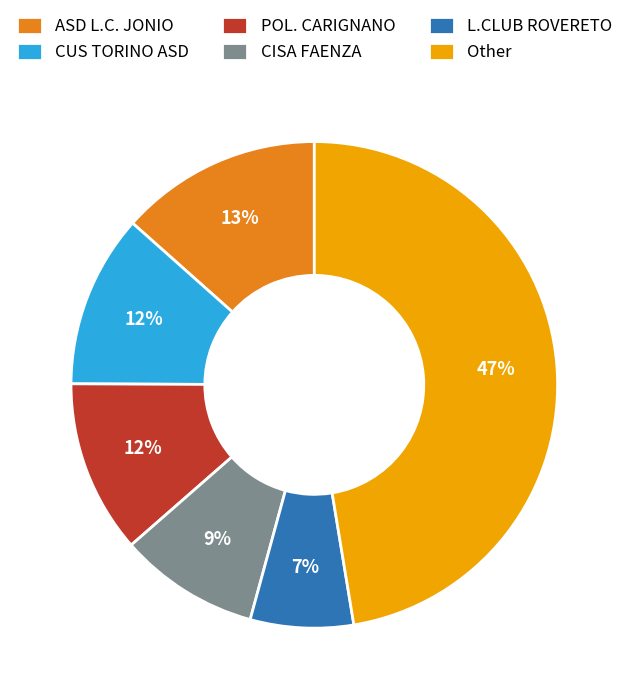

To the nearest percent, what is the average slice percentage?

17%